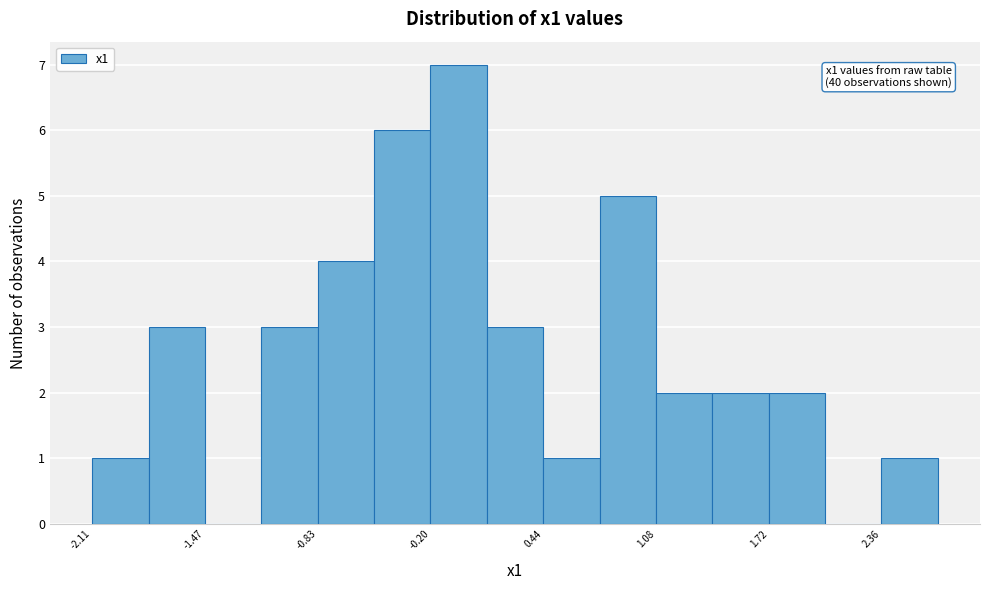

Around what value on the x-axis is the tallest bar? Give the approximate position of its centre, as read against the axis.

0.0